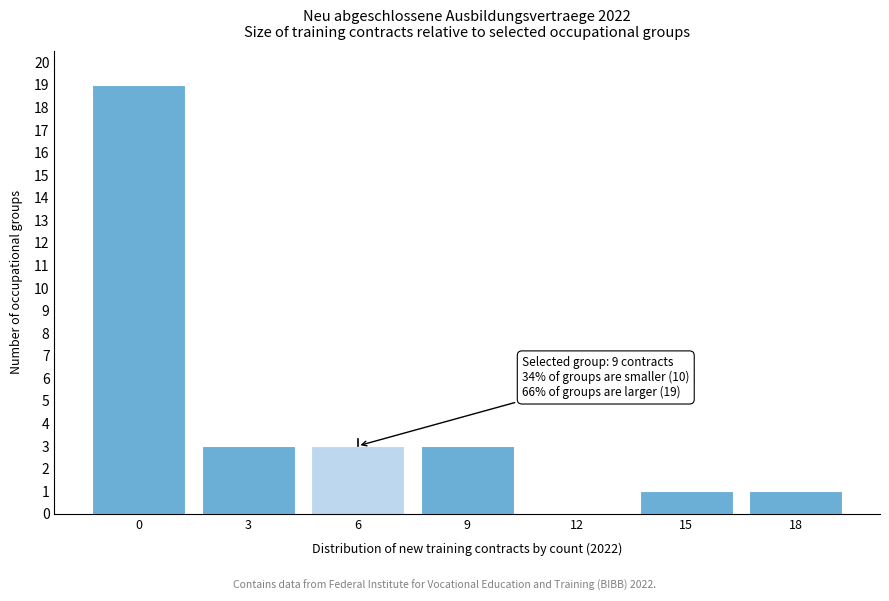

Reading left to right, list all the values displayed in this chart.

0=19	3=3	6=3	9=3	12=0	15=1	18=1